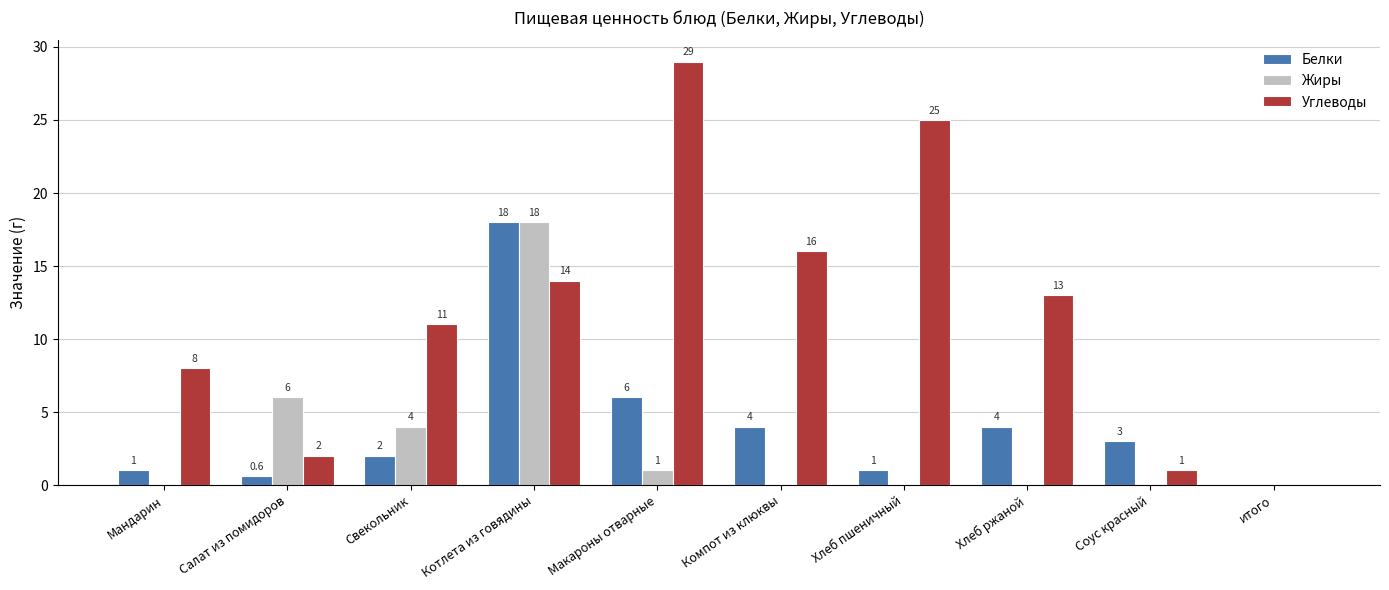

How many series are shown in this chart?

3